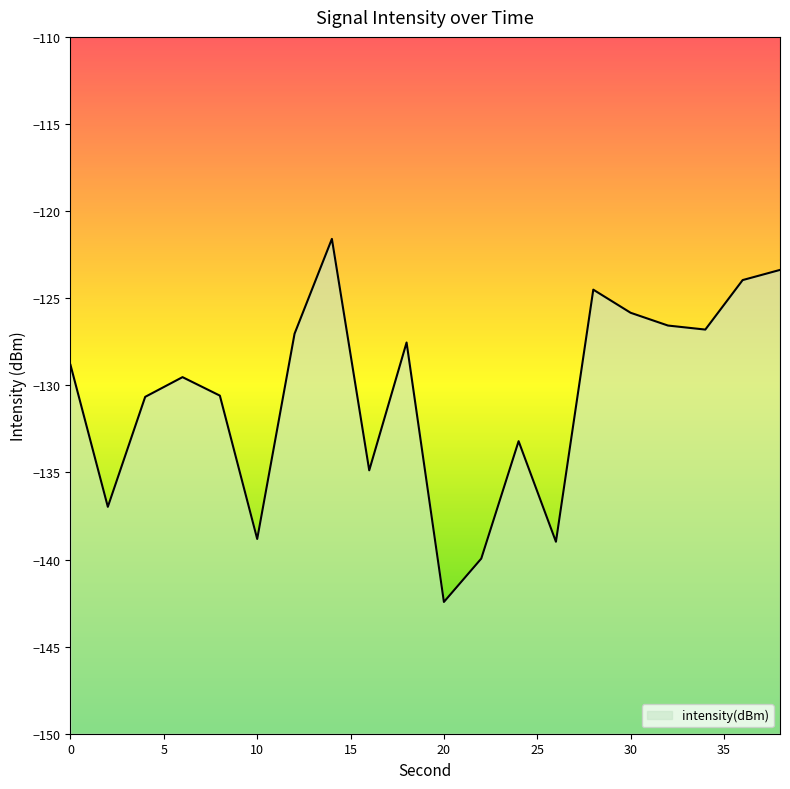

Rank the categories by value from lowest to highest.

20, 22, 26, 10, 2, 16, 24, 4, 8, 6, 0, 18, 12, 34, 32, 30, 28, 36, 38, 14